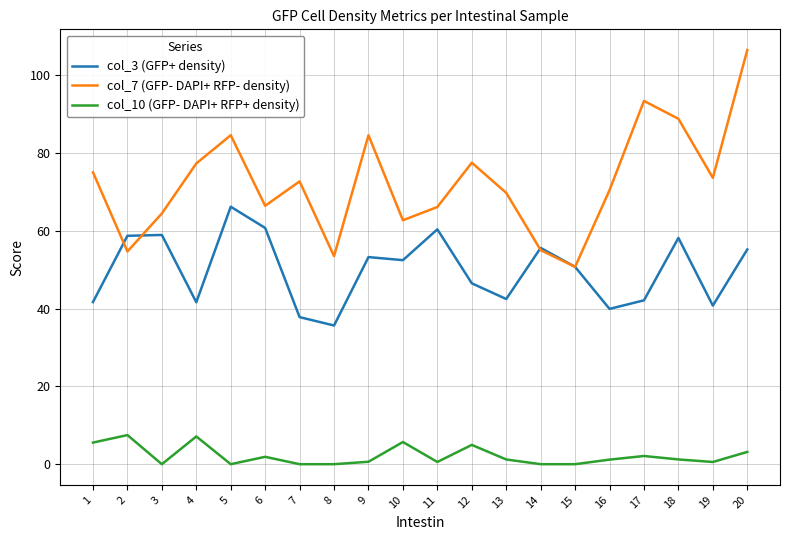

Read the col_10 (GFP- DAPI+ RFP+ density) value at 10.

5.7